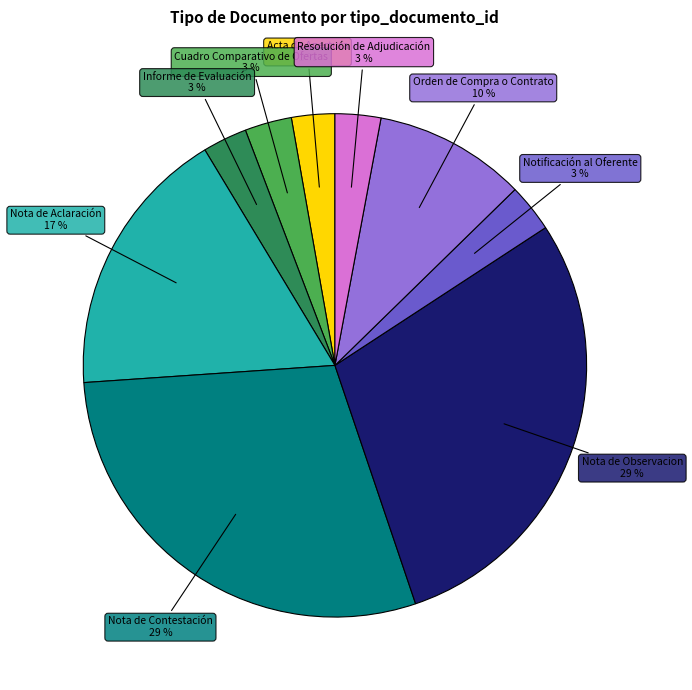

Combined, do Nota de Aclaración and Resolución de Adjudicación account for over 50%?

No